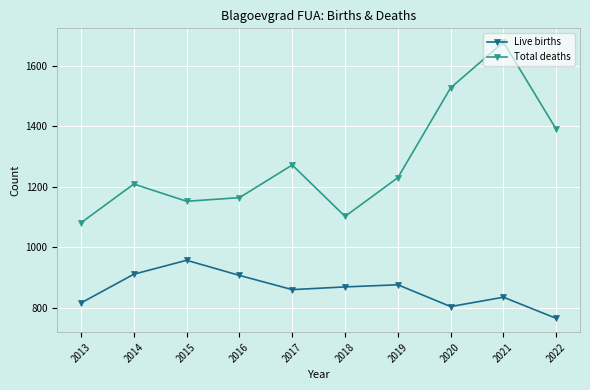

True or false: Total deaths and Live births intersect in this chart.

False